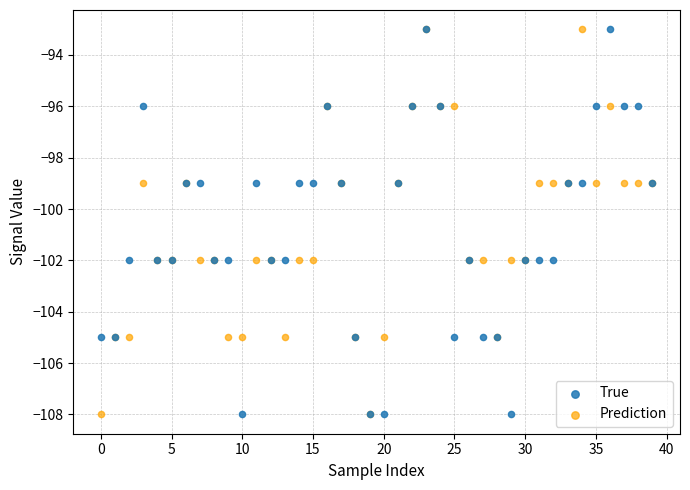

What are all the series names shown in the legend?

True, Prediction